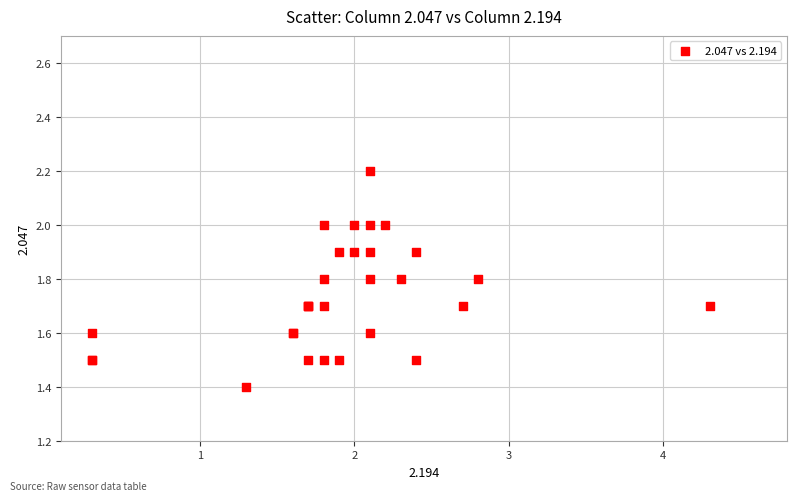

What Y value in the scatter plot is closest to 1?

1.4